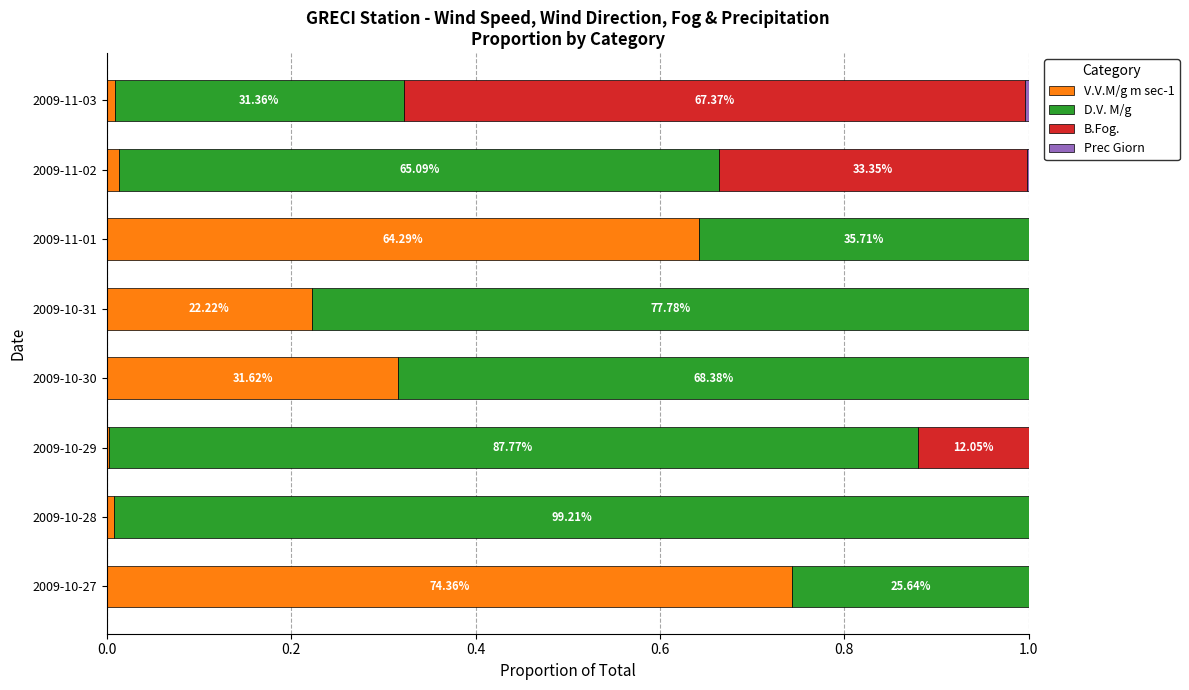

What is the total value across all series at 2009-10-31?

1.0